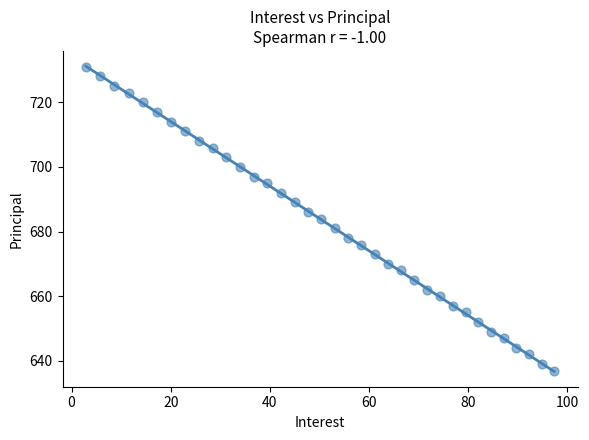

What is the range of Y values (max minus min)?

94